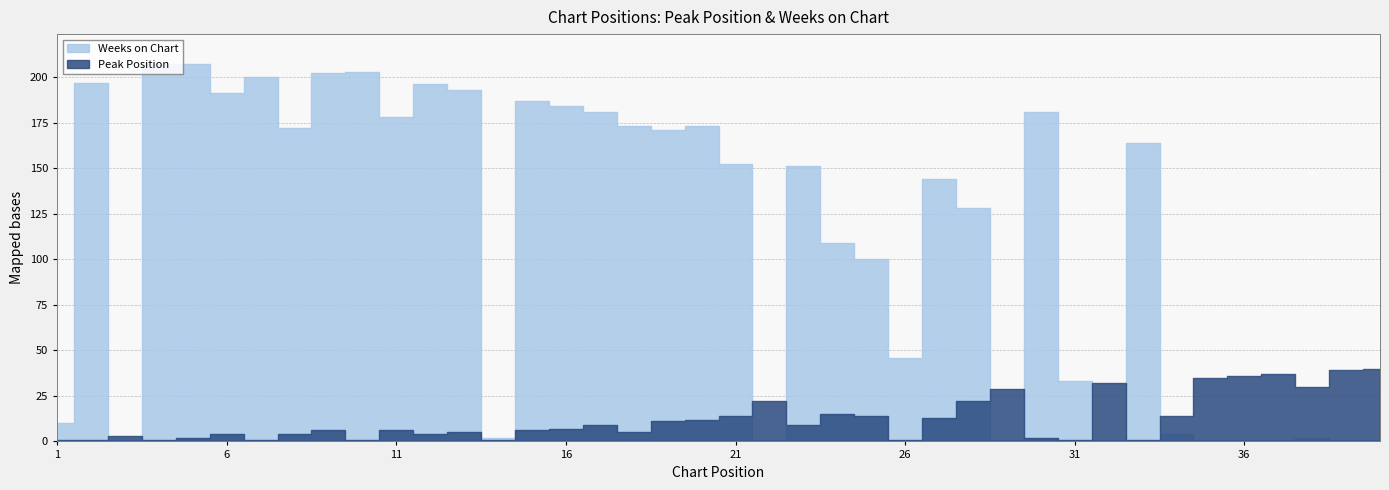

What is the difference between the maximum and minimum values in the Weeks on Chart series?

206